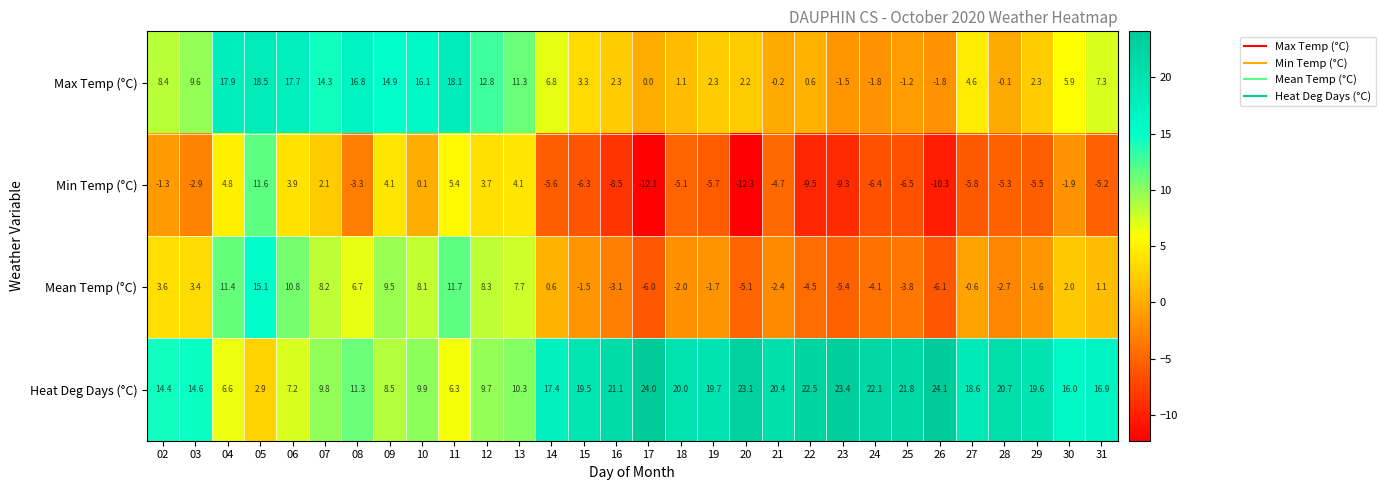

The value of Min Temp (°C) at 04 is 1.3. True or false?

False